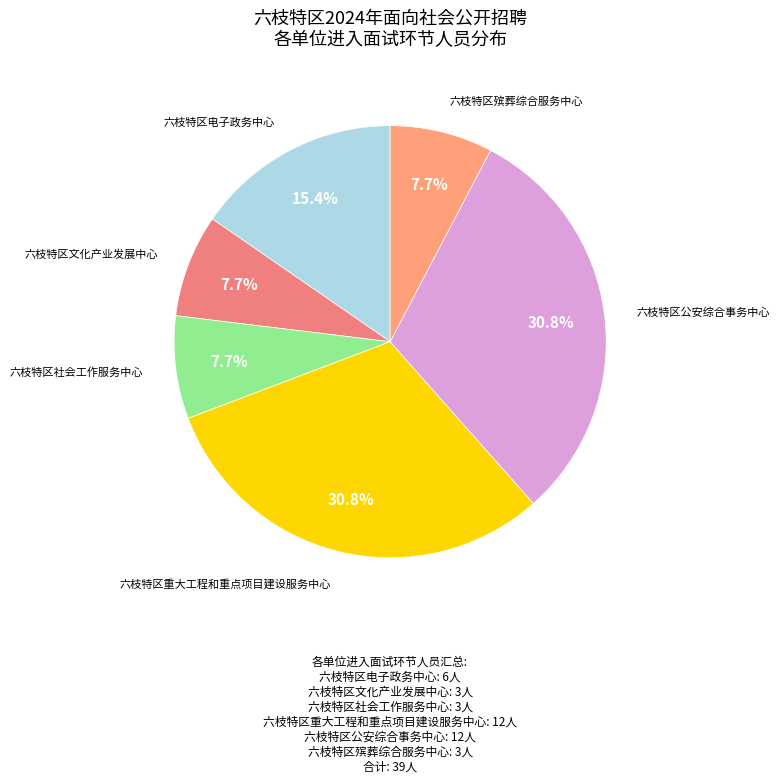

To the nearest percent, what is the average slice percentage?

17%